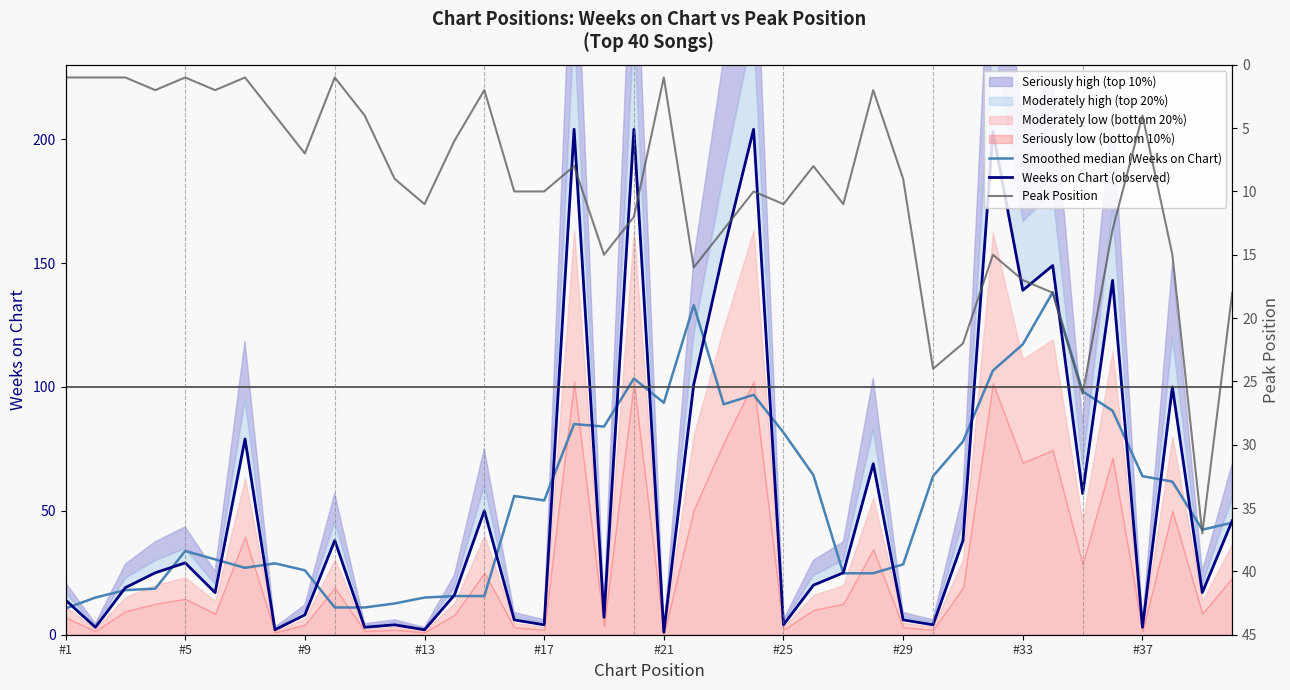

How many data points in Weeks on Chart (observed) are above 25?

18